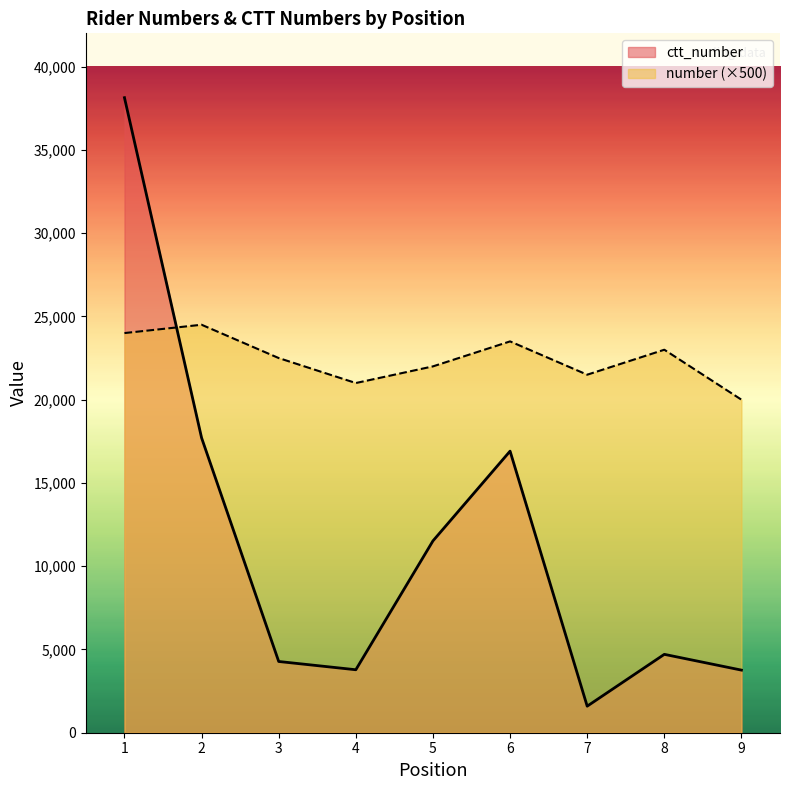

Does the chart display data point markers on the line(s)?

No